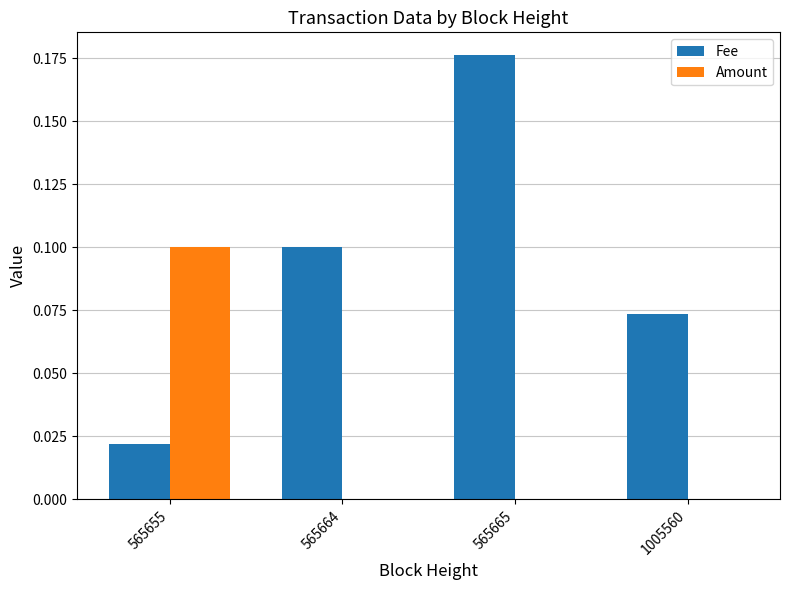

How many distinct data groups are displayed?

2